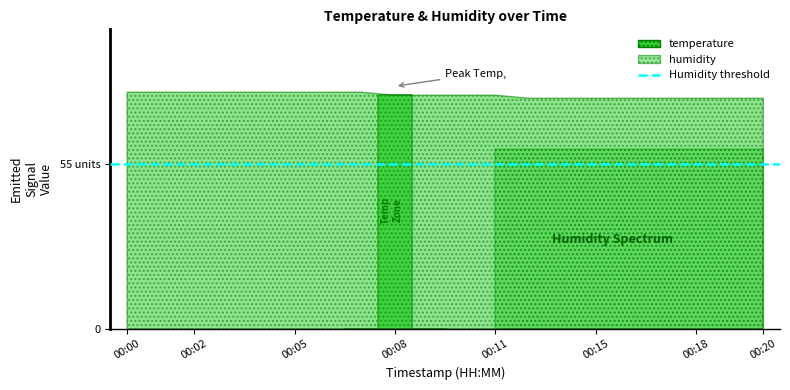

True or false: temperature has more than 2 interior local peaks.

False